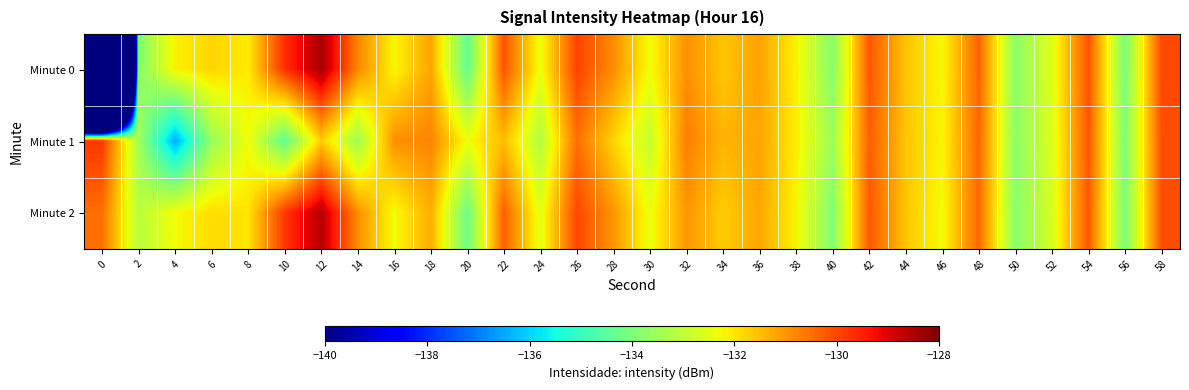

Reading left to right, transcribe all the data shown in this chart.

Minute 0: 0=-220.6	2=-133.9	4=-132.1	6=-131.8	8=-132.1	10=-129.7	12=-128.4	14=-130.8	16=-132.2	18=-131.2	20=-134.3	22=-130.1	24=-132.4	26=-129.9	28=-130.9	30=-132.3	32=-130.9	34=-131.6	36=-131.2	38=-132.2	40=-133.8	42=-130.2	44=-131.6	46=-132.3	48=-130.4	50=-133.8	52=-132.6	54=-130.1	56=-134.0	58=-130.0
Minute 1: 0=-129.8	2=-133.4	4=-136.4	6=-133.6	8=-132.3	10=-134.4	12=-131.7	14=-133.5	16=-130.9	18=-130.8	20=-132.3	22=-131.5	24=-133.2	26=-130.5	28=-131.8	30=-132.9	32=-130.7	34=-131.4	36=-131.2	38=-132.1	40=-133.5	42=-130.3	44=-131.6	46=-132.2	48=-130.4	50=-133.7	52=-132.6	54=-130.2	56=-133.9	58=-130.1
Minute 2: 0=-130.5	2=-133.1	4=-132.3	6=-131.9	8=-132.0	10=-129.8	12=-128.6	14=-130.9	16=-132.3	18=-131.3	20=-134.2	22=-130.3	24=-132.5	26=-130.0	28=-131.0	30=-132.4	32=-131.0	34=-131.7	36=-131.2	38=-132.2	40=-133.9	42=-130.2	44=-131.6	46=-132.3	48=-130.4	50=-133.8	52=-132.7	54=-130.2	56=-134.0	58=-130.1